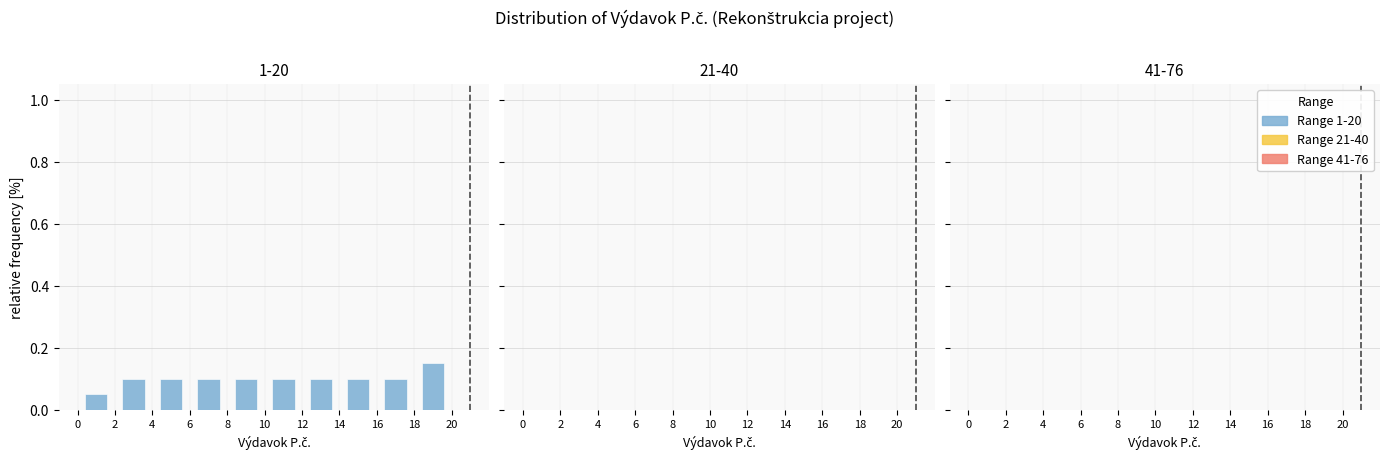

What is the height of the bar covering 12 to 14 on the x-axis? The values are not printed on the chart, so give them approximately, as read against the axis.

0.10